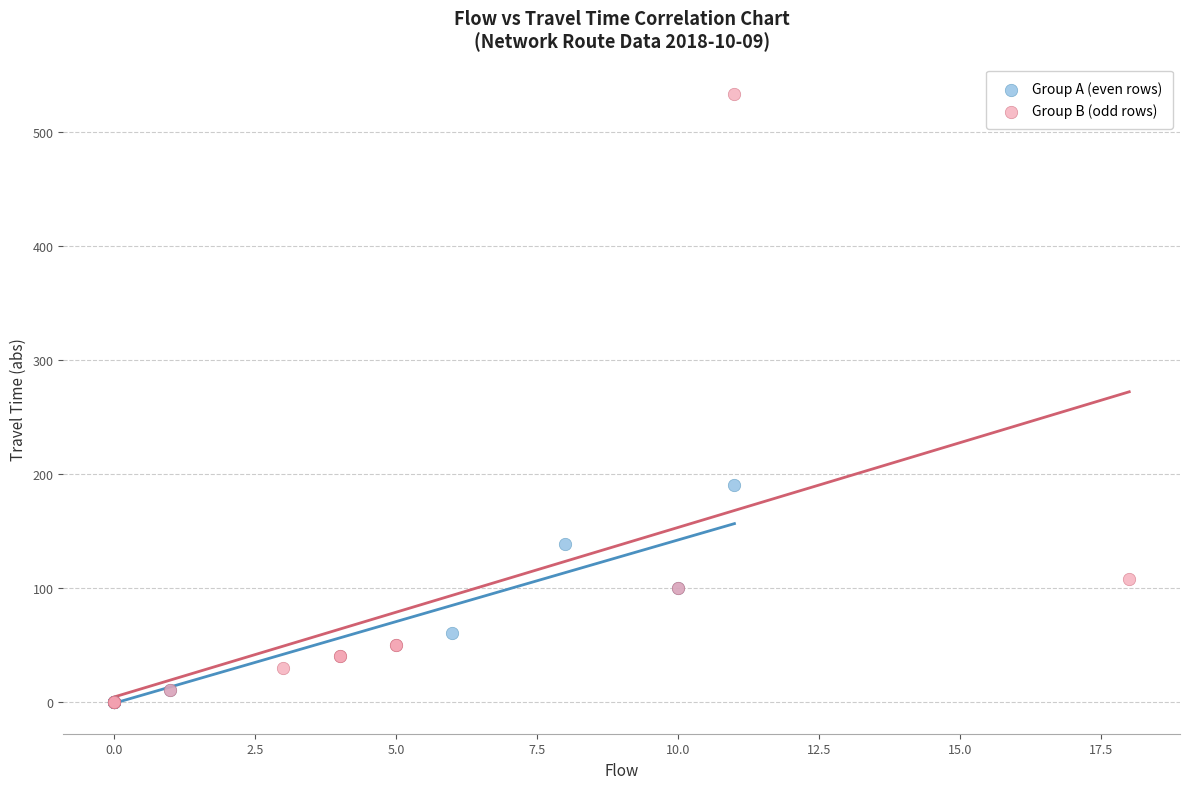

Which series contains the highest Y value?

Group B (odd rows)